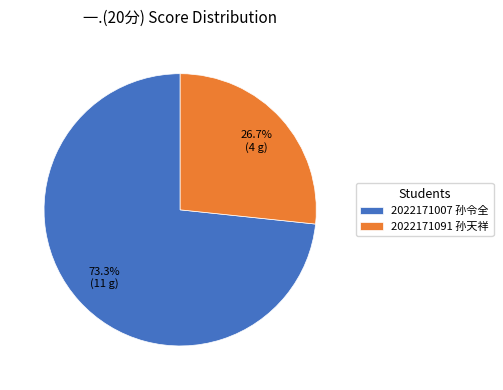

To the nearest percent, what is the difference between the 2022171091 孙天祥 and 2022171007 孙令全 slice percentages?

47%